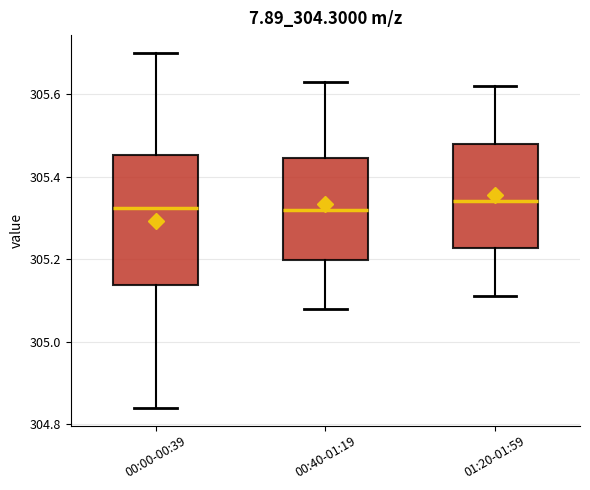

Reading left to right, transcribe this box plot: for each box, give where its median line is, the range the box spans, and where its two whiskers end, as read against the y-axis. The values are not printed on the chart, so give them approximately, as read against the axis.

00:00-00:39: median 305.32, box 305.14 to 305.46, whiskers 304.84 to 305.70
00:40-01:19: median 305.32, box 305.20 to 305.44, whiskers 305.08 to 305.64
01:20-01:59: median 305.34, box 305.22 to 305.48, whiskers 305.12 to 305.62